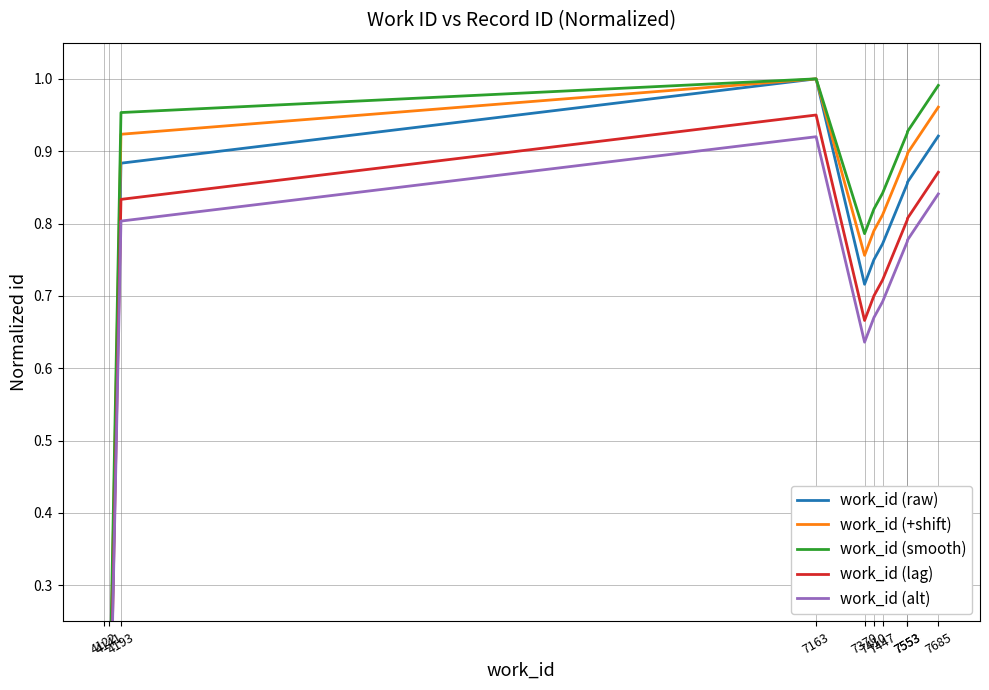

At 7685, list the series in order from largest to smallest.

work_id (smooth), work_id (+shift), work_id (raw), work_id (lag), work_id (alt)